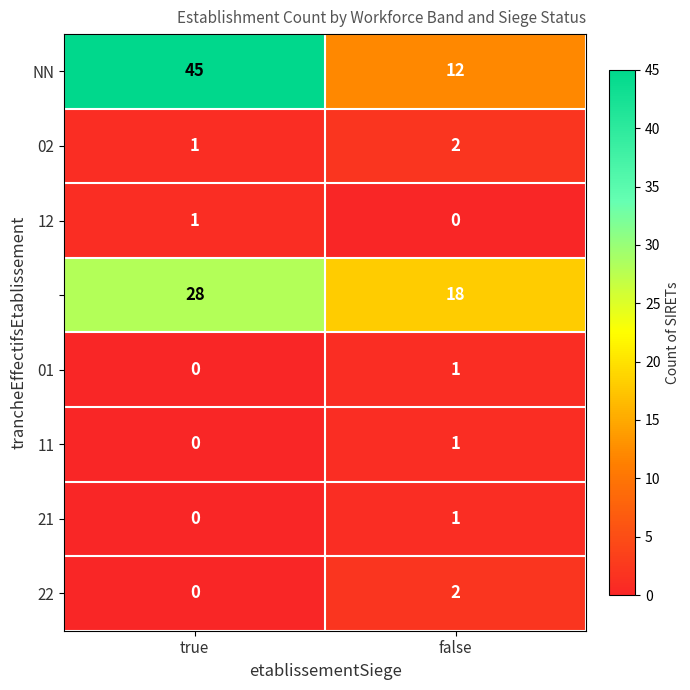

What is the greatest value displayed?

45